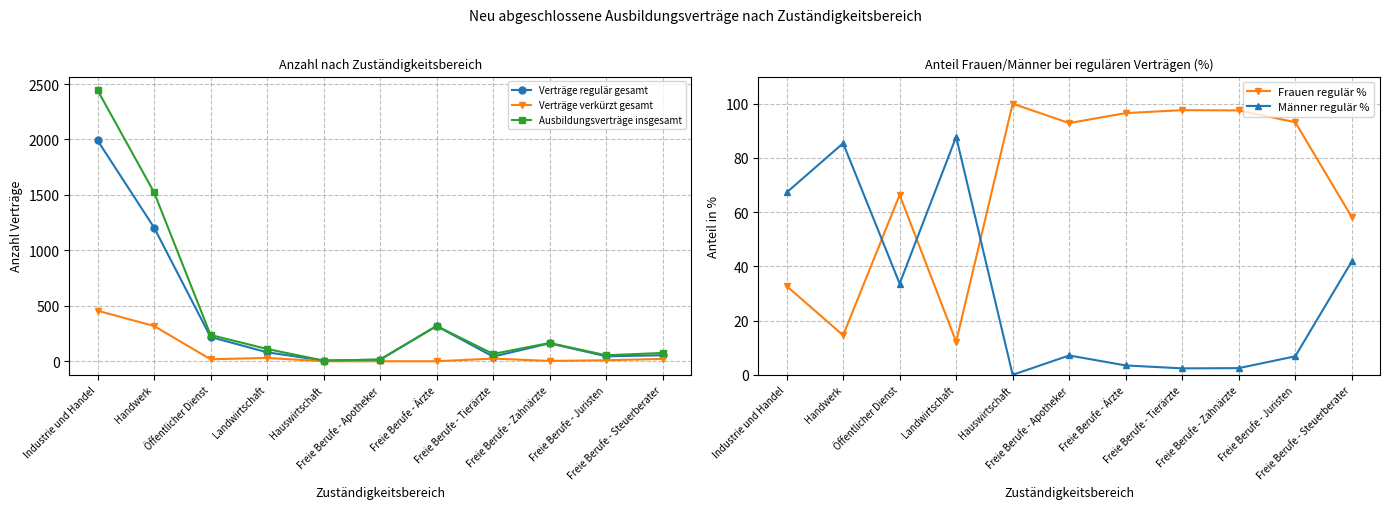

Which category has the highest value in the Männer regulär % series?

Landwirtschaft